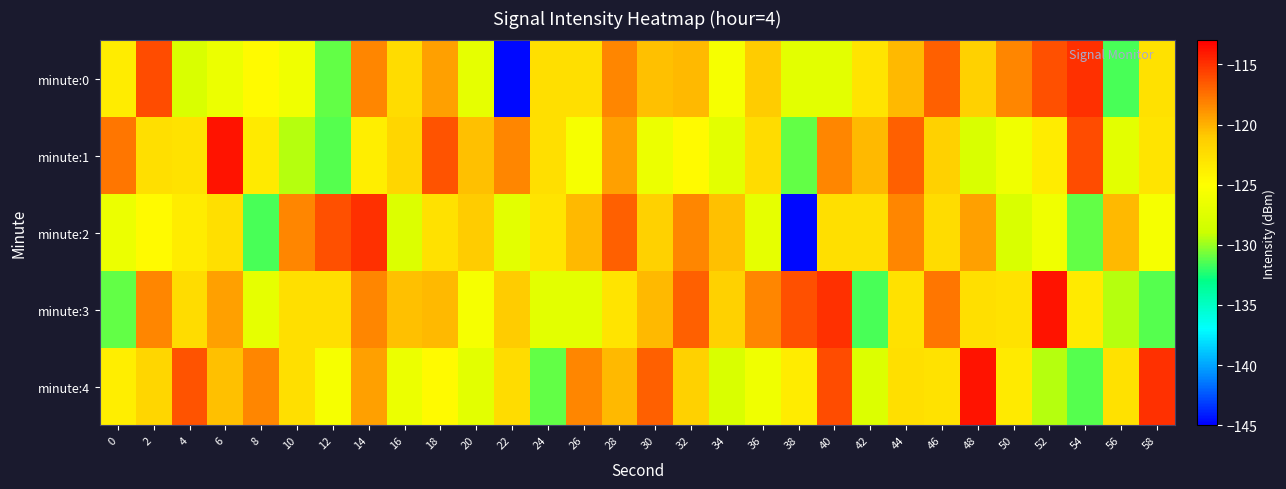

Reading right to left, list all the values displayed in this chart.

minute:0: 58=-122.7	56=-131.6	54=-115.0	52=-116.2	50=-118.3	48=-121.4	46=-116.8	44=-120.4	42=-122.9	40=-127.2	38=-127.2	36=-121.0	34=-125.6	32=-120.4	30=-120.5	28=-118.3	26=-122.5	24=-122.6	22=-144.6	20=-127.0	18=-119.3	16=-122.3	14=-118.3	12=-131.0	10=-126.1	8=-124.7	6=-126.4	4=-127.9	2=-116.0	0=-123.5
minute:1: 58=-122.9	56=-127.2	54=-116.0	52=-123.5	50=-126.1	48=-127.9	46=-121.4	44=-116.8	42=-120.4	40=-118.3	38=-131.0	36=-122.3	34=-127.2	32=-124.7	30=-126.4	28=-119.3	26=-125.6	24=-122.6	22=-118.3	20=-120.5	18=-116.3	16=-121.9	14=-123.7	12=-131.4	10=-129.4	8=-123.4	6=-113.8	4=-122.9	2=-122.5	0=-117.7
minute:2: 58=-125.6	56=-120.4	54=-131.0	52=-126.1	50=-127.9	48=-119.3	46=-122.3	44=-118.3	42=-122.5	40=-122.6	38=-144.6	36=-127.0	34=-120.5	32=-118.3	30=-121.4	28=-116.8	26=-120.4	24=-122.9	22=-127.2	20=-121.0	18=-122.7	16=-127.7	14=-115.0	12=-116.2	10=-118.3	8=-131.6	6=-122.5	4=-123.5	2=-124.7	0=-126.4
minute:3: 58=-131.4	56=-129.4	54=-123.4	52=-113.8	50=-122.9	48=-122.5	46=-117.7	44=-122.7	42=-131.6	40=-115.0	38=-116.2	36=-118.3	34=-121.4	32=-116.8	30=-120.4	28=-122.9	26=-127.2	24=-127.2	22=-121.0	20=-125.6	18=-120.4	16=-120.5	14=-118.3	12=-122.5	10=-122.6	8=-127.0	6=-119.3	4=-122.3	2=-118.3	0=-131.0
minute:4: 58=-115.0	56=-122.7	54=-131.4	52=-129.4	50=-123.4	48=-113.8	46=-122.9	44=-122.5	42=-127.7	40=-116.0	38=-123.5	36=-126.1	34=-127.9	32=-121.4	30=-116.8	28=-120.4	26=-118.3	24=-131.0	22=-122.3	20=-127.2	18=-124.7	16=-126.4	14=-119.3	12=-125.6	10=-122.6	8=-118.3	6=-120.5	4=-116.3	2=-121.9	0=-123.7